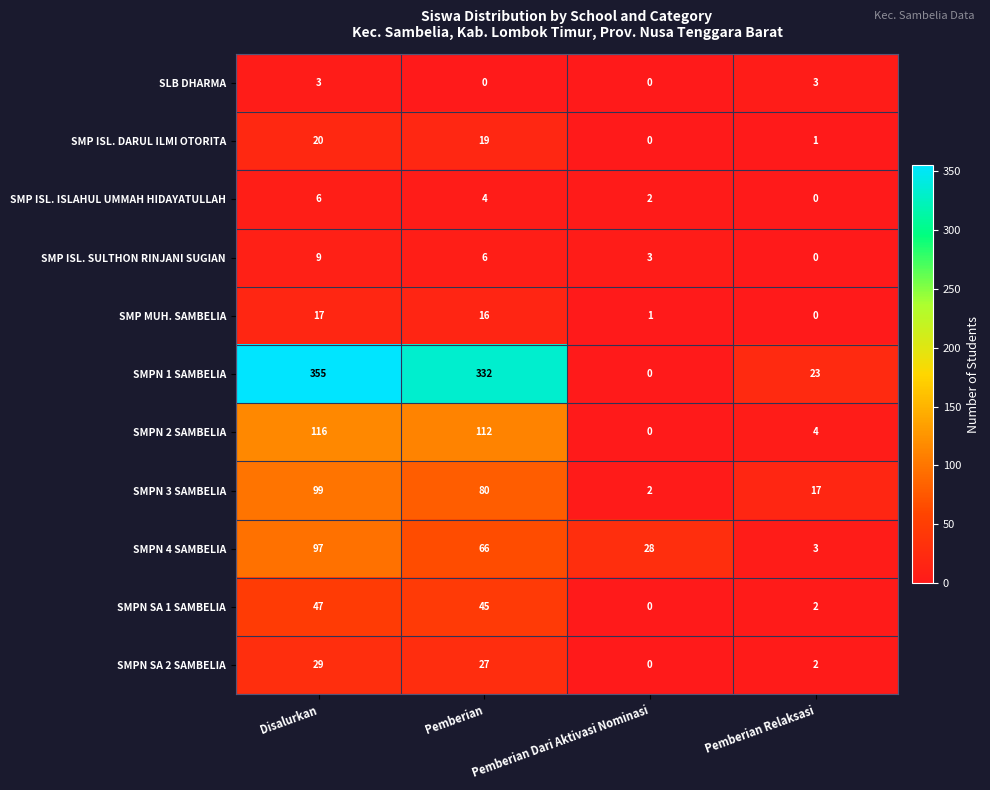

What is the difference between the maximum and minimum values in the SMP ISL. ISLAHUL UMMAH HIDAYATULLAH series?

6